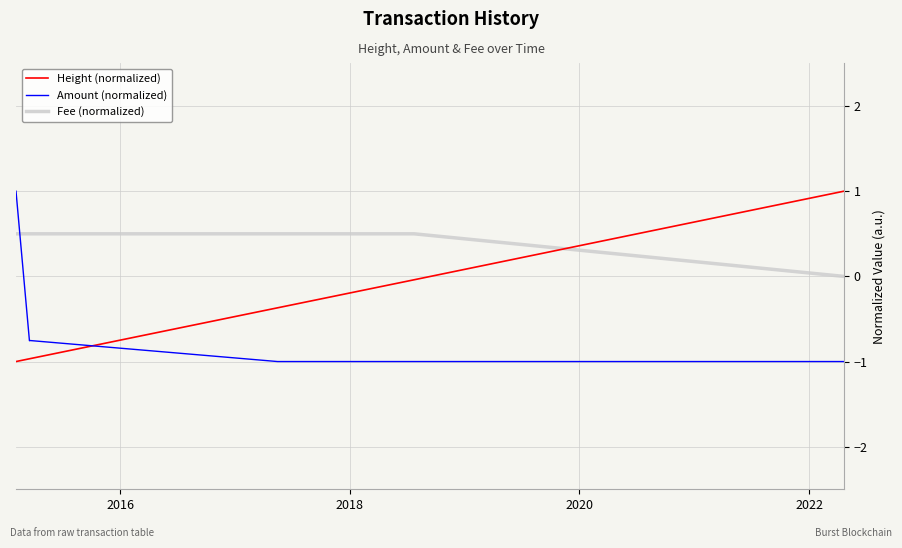

Which series has the largest total across all categories?

Fee (normalized)